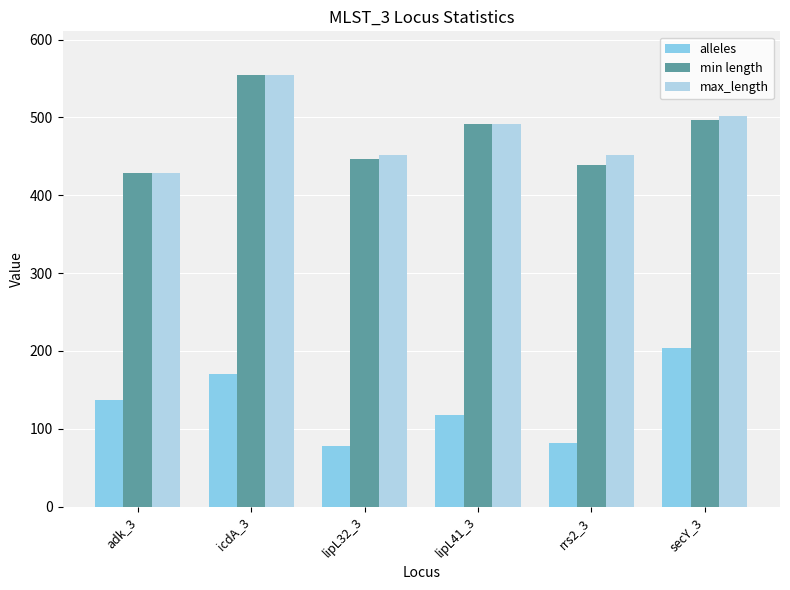

What position from the left is lipL32_3?

3